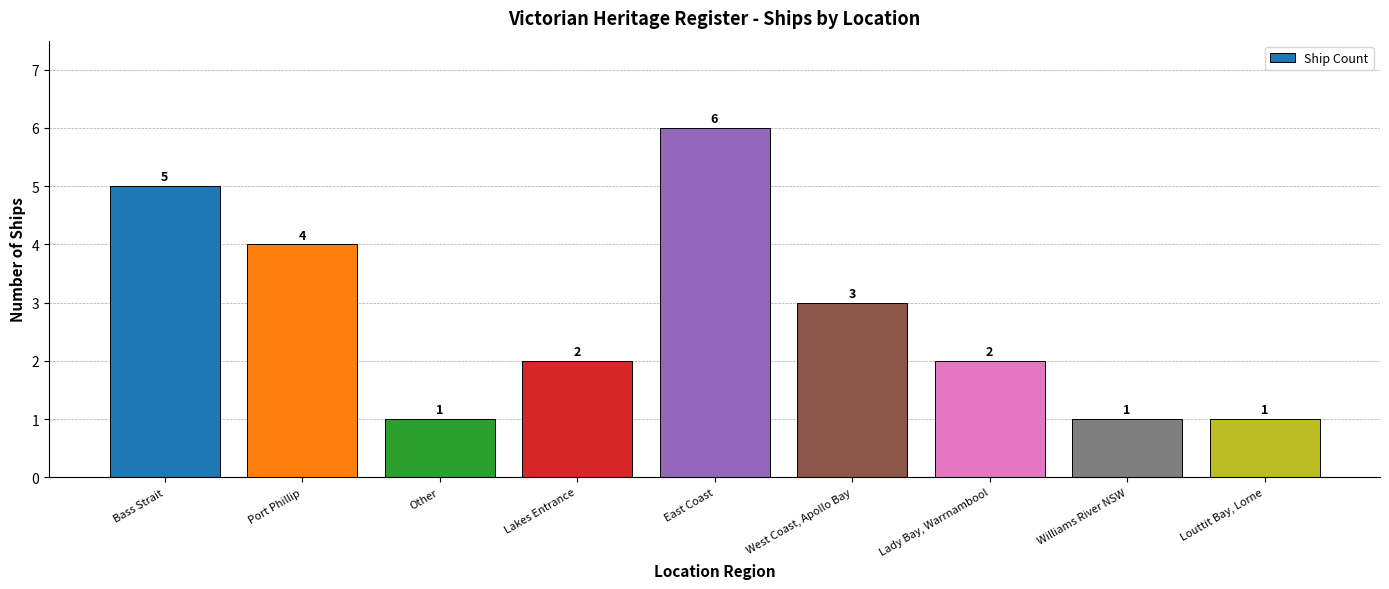

What is the label of the 1st bar from the right?

Louttit Bay, Lorne